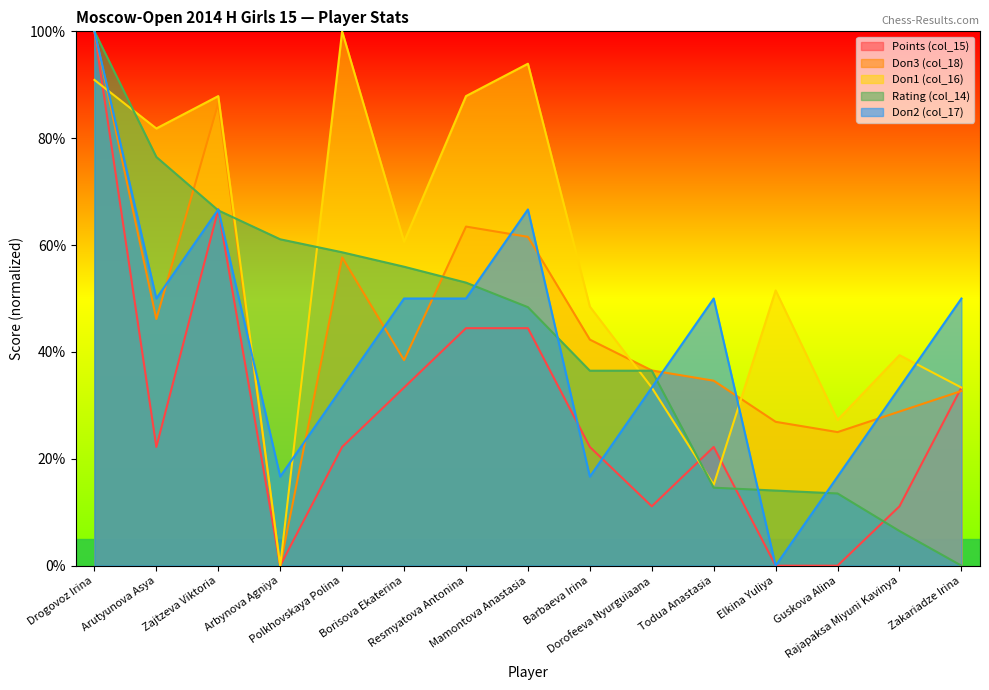

True or false: Doп1 (col_16) and Doп2 (col_17) cross at least once.

True